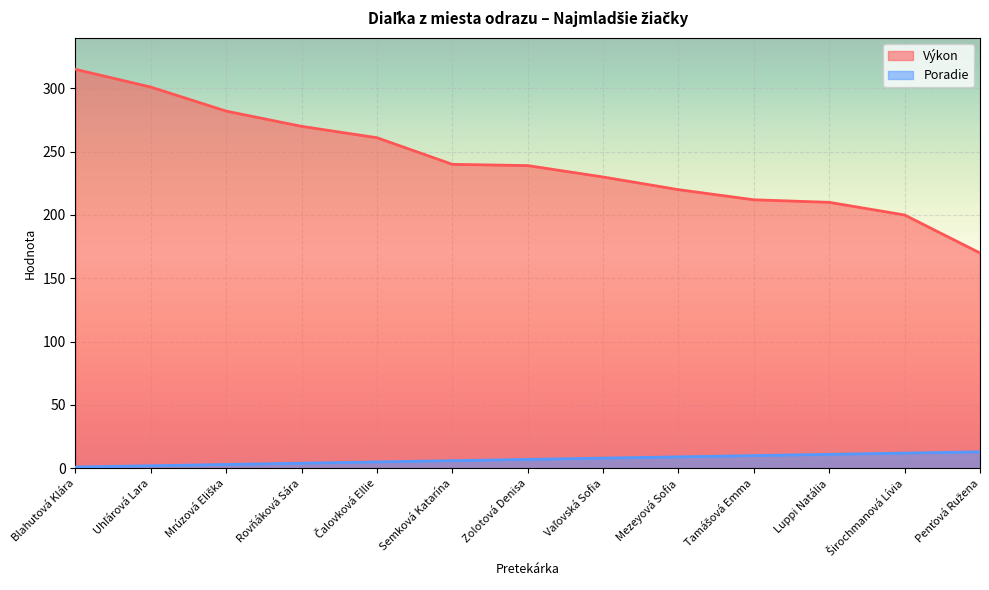

At Čalovková Ellie, list the series in order from smallest to largest.

Poradie, Výkon